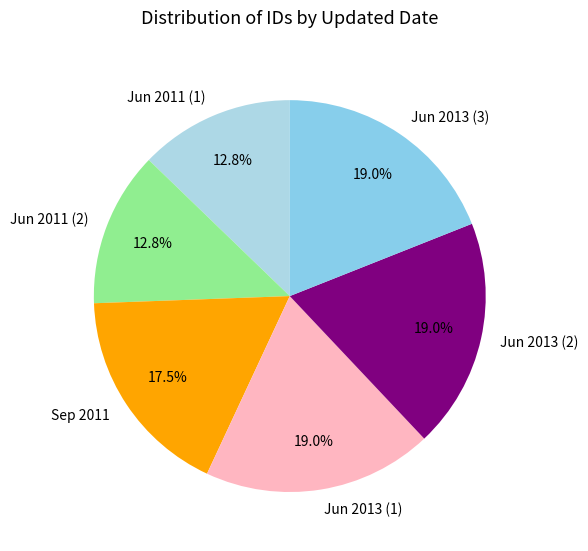

Is there any slice that represents more than half of the pie?

No